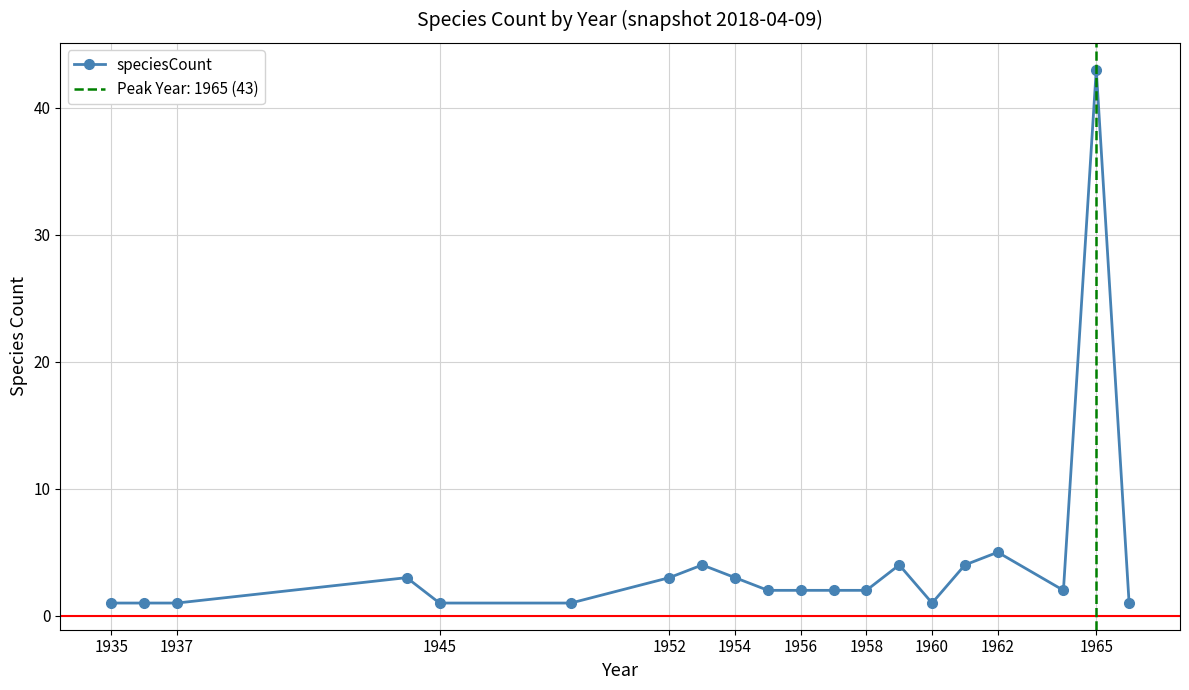

What is the minimum value shown in the chart?

1